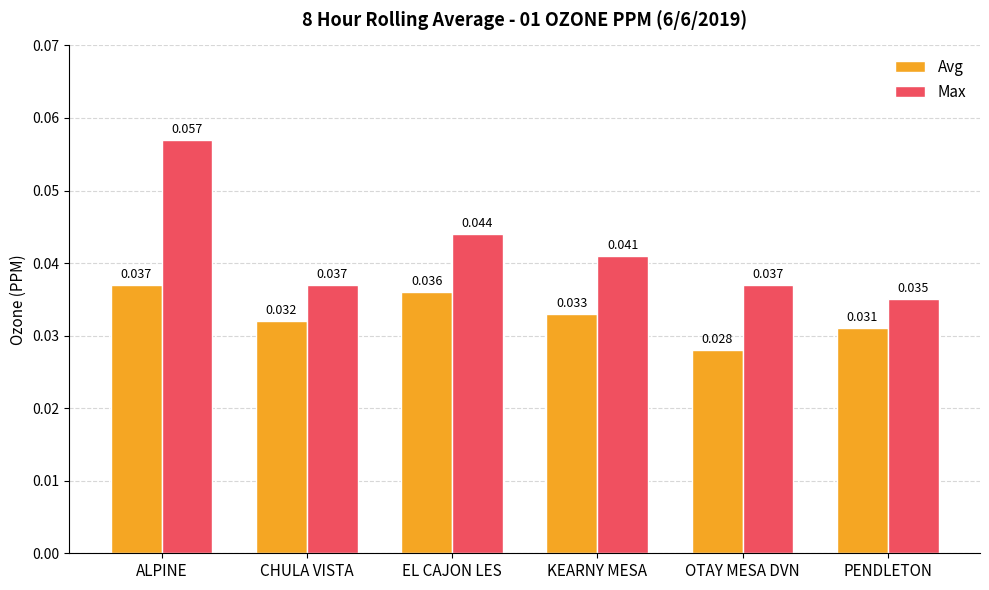

Which series has the largest range (max minus min)?

Max